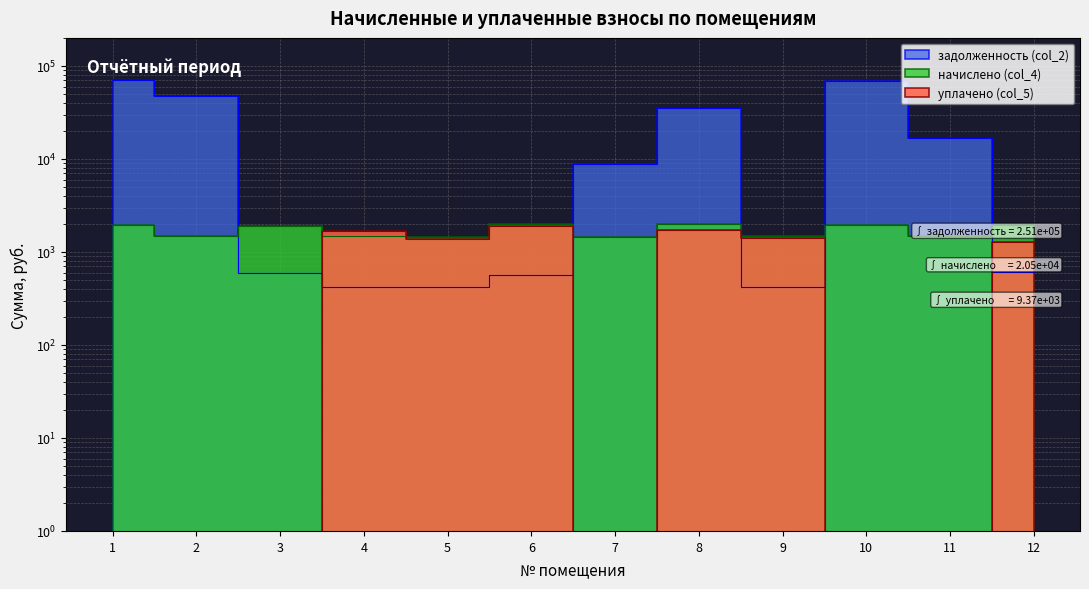

What is the spread (max minus min) of values at 9?

1061.6